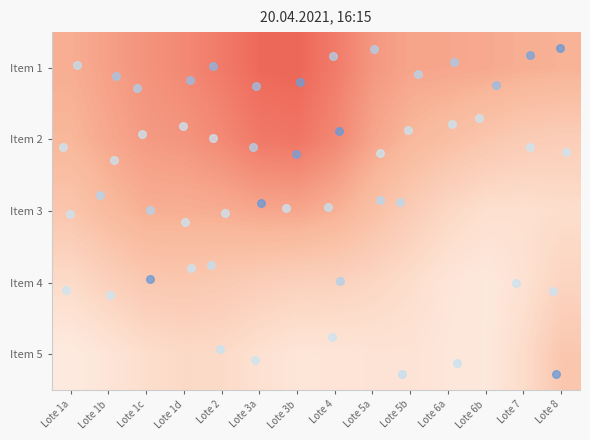

At which category is the sum across all series the highest?

Lote 3a